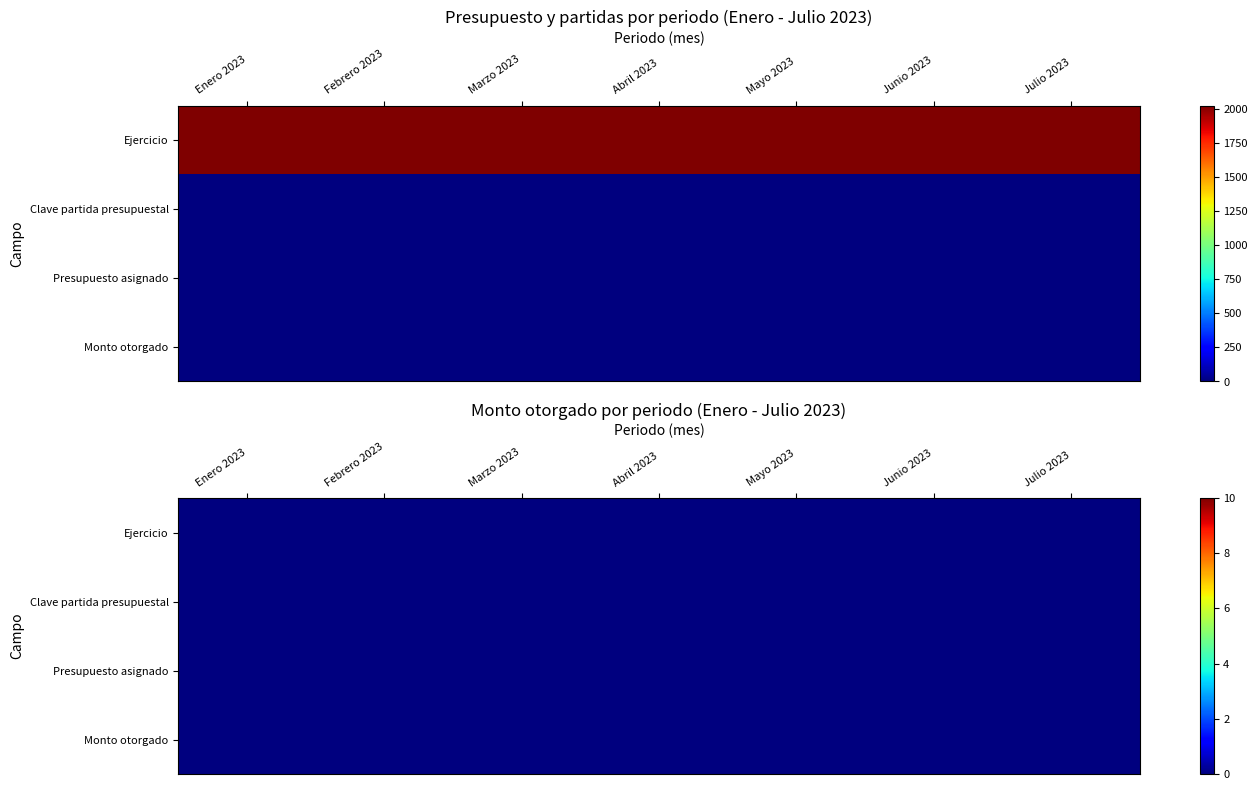

What is the difference between the highest and lowest values at 5?

2023